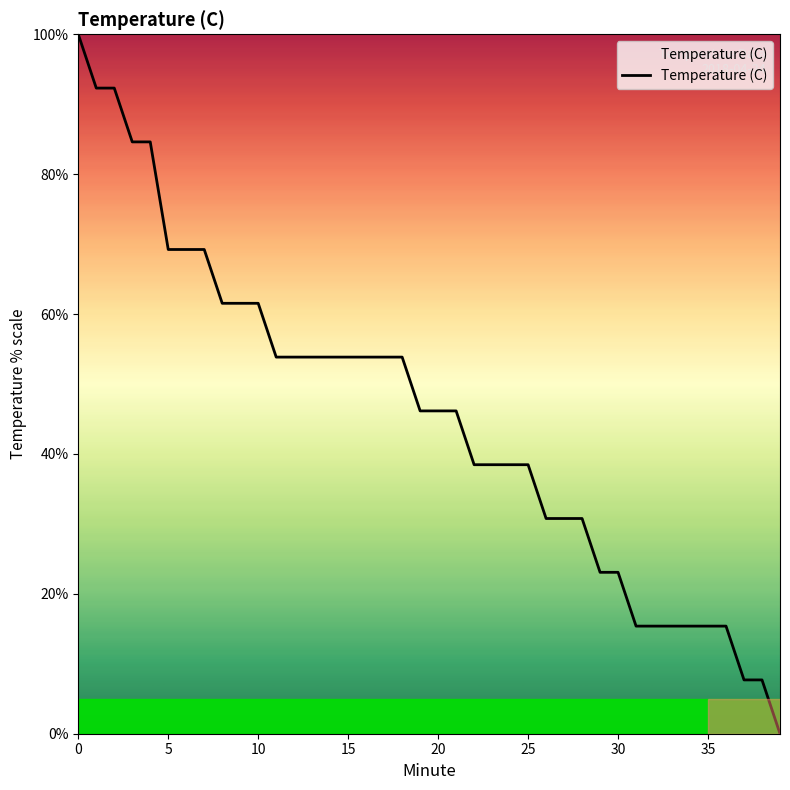

What is the greatest value displayed?

100.0